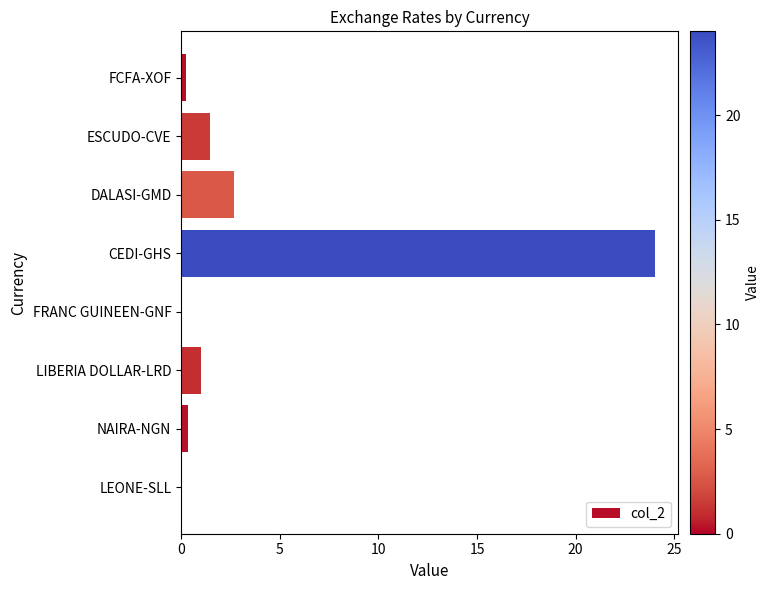

What is the sum of all values?

29.8